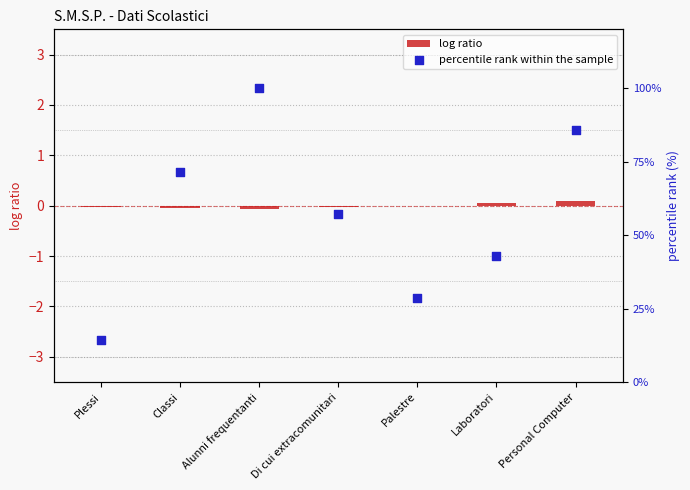

What is the total value across all series at Classi?

71.4